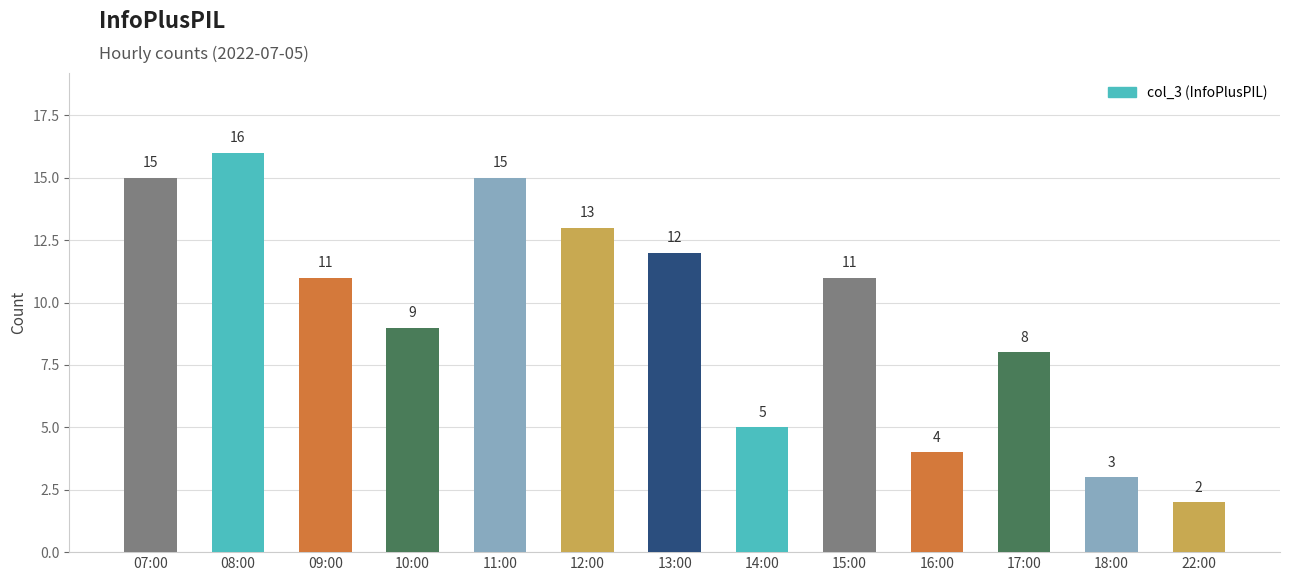

Is it true that the value at 16:00 is 4?

True